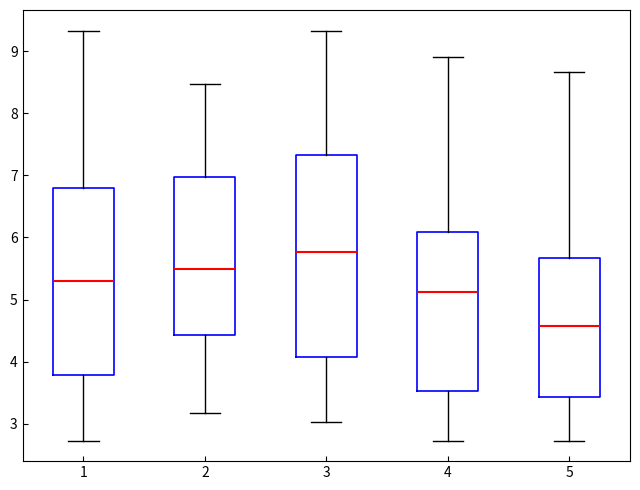

Reading left to right, read every box against the y-axis: the position of its median line, the range the box covers, and the ends of its whiskers. The values are not printed on the chart, so give them approximately, as read against the axis.

1: median 5.3, box 3.8 to 6.8, whiskers 2.7 to 9.3
2: median 5.5, box 4.4 to 7.0, whiskers 3.2 to 8.5
3: median 5.8, box 4.1 to 7.3, whiskers 3.0 to 9.3
4: median 5.1, box 3.5 to 6.1, whiskers 2.7 to 8.9
5: median 4.6, box 3.4 to 5.7, whiskers 2.7 to 8.7